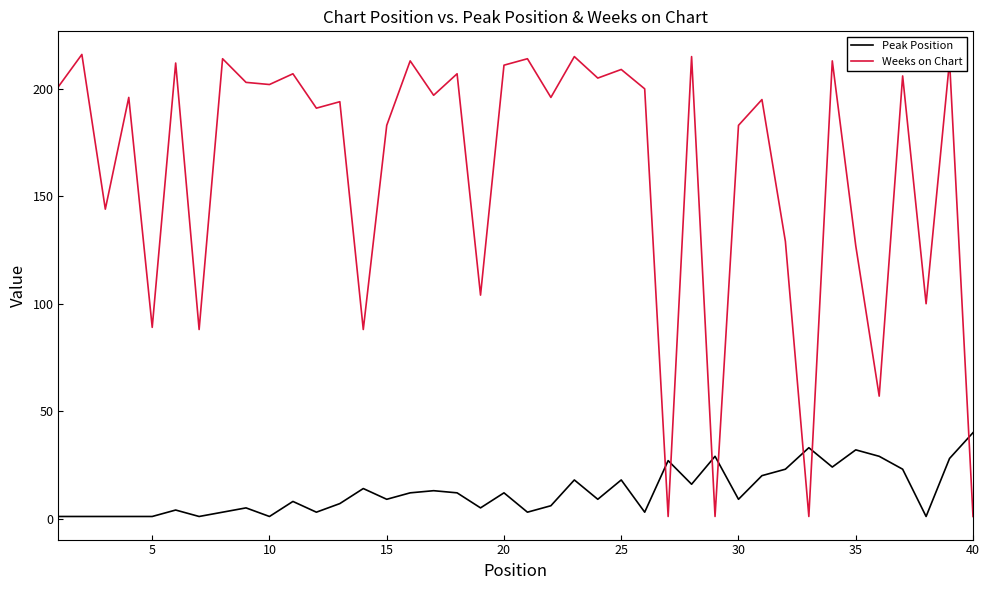

What are all the series names shown in the legend?

Peak Position, Weeks on Chart